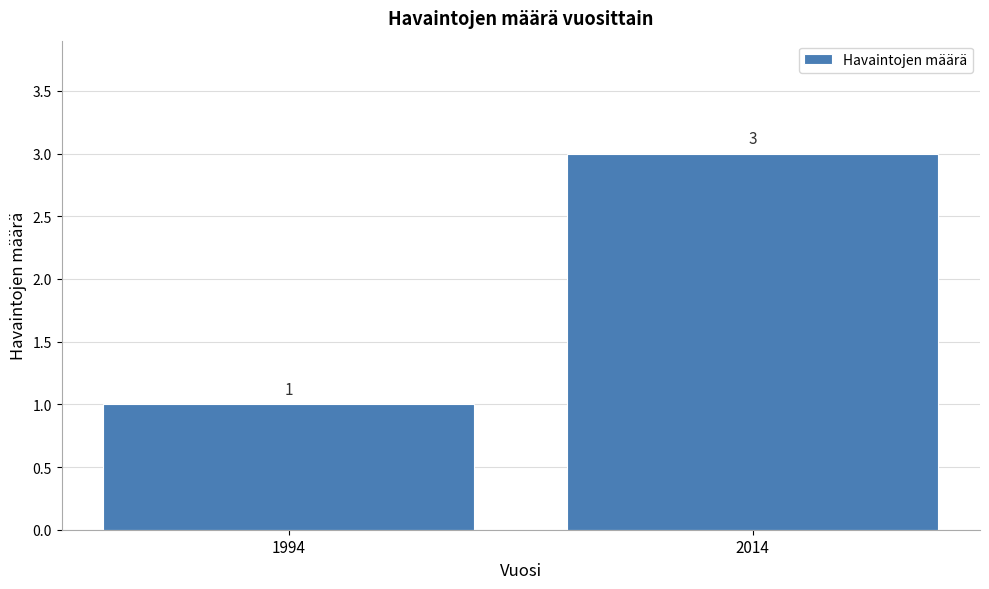

Reading right to left, list all the values displayed in this chart.

3	1